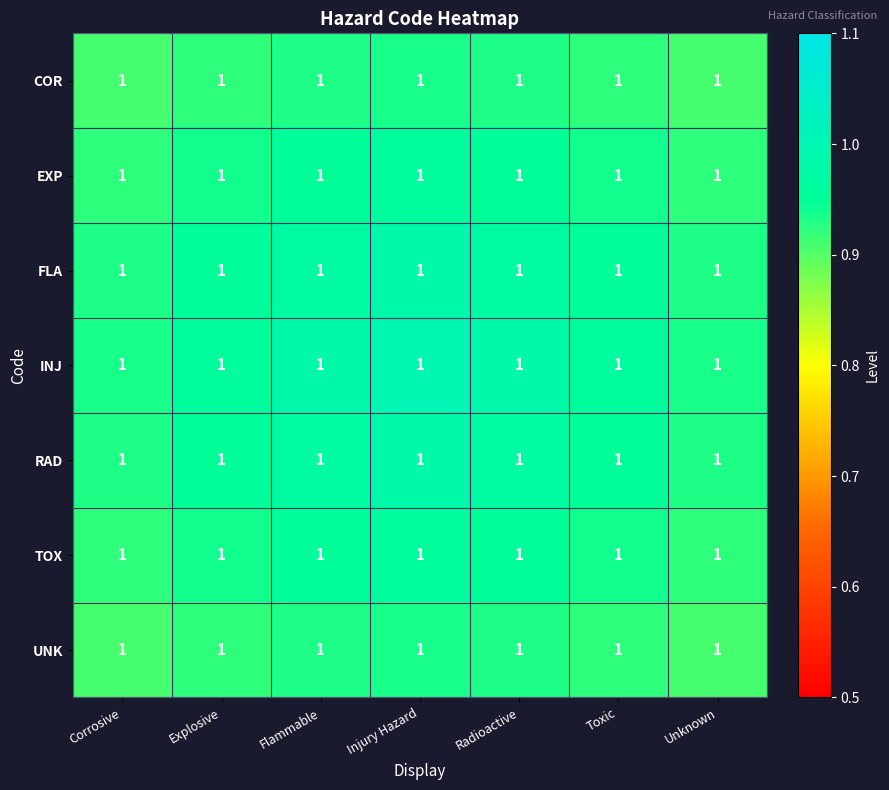

At which category is the sum across all series the highest?

Injury Hazard